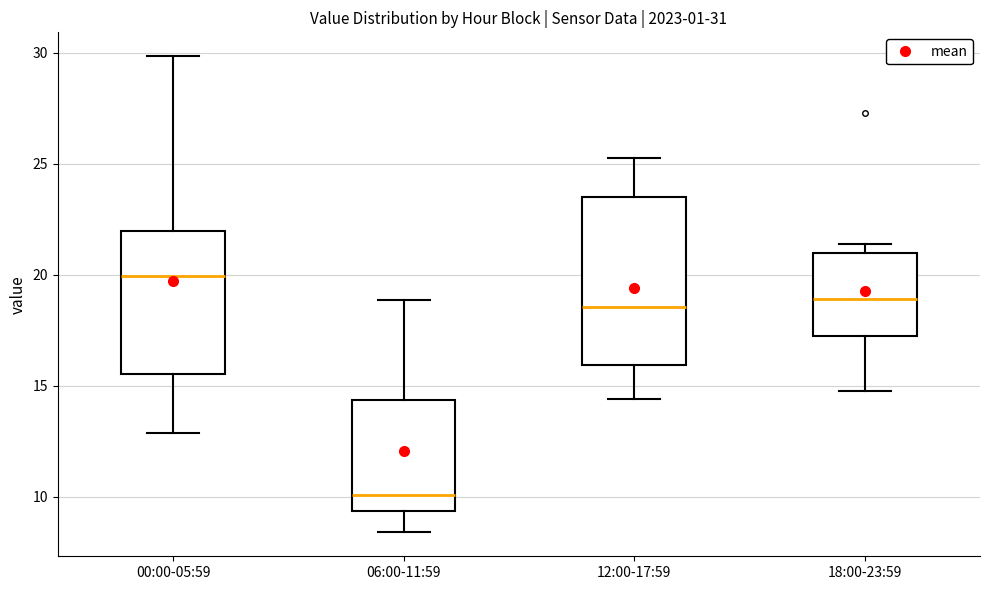

Which box is the tallest, from its lower edge to its upper edge?

12:00-17:59